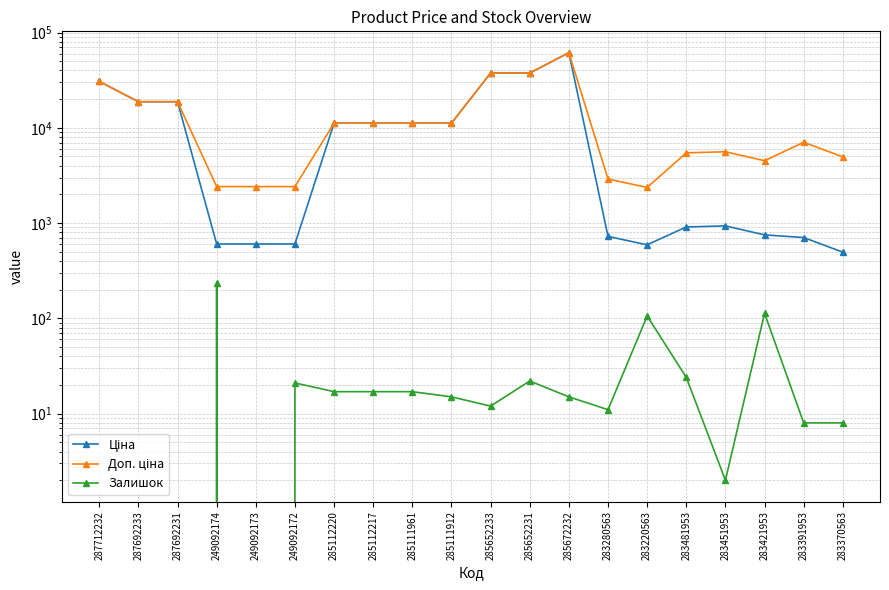

Rank the series by their maximum value, from highest to lowest.

Ціна, Доп. ціна, Залишок